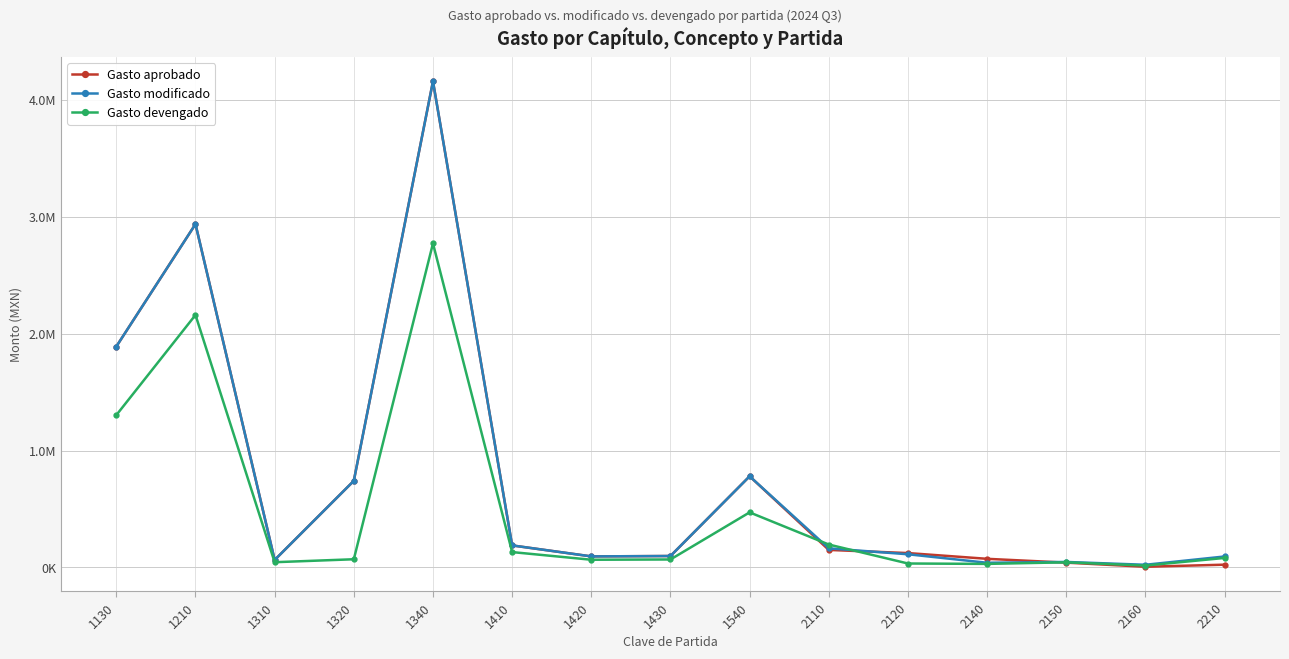

Reading left to right, transcribe all the data shown in this chart.

Gasto aprobado: 1889399	2936168	64001	740704	4157035	188372	94471	97776	779590	149843	122967	73822	41141	5820	23750
Gasto modificado: 1889399	2936168	64001	740704	4157035	188372	94471	97776	779590	163424	112720	40000	46963	22819	93750
Gasto devengado: 1302928	2159137	44808	70026	2770887	131334	65866	68170	470996	195935	33735	30343	43992	16264	81346